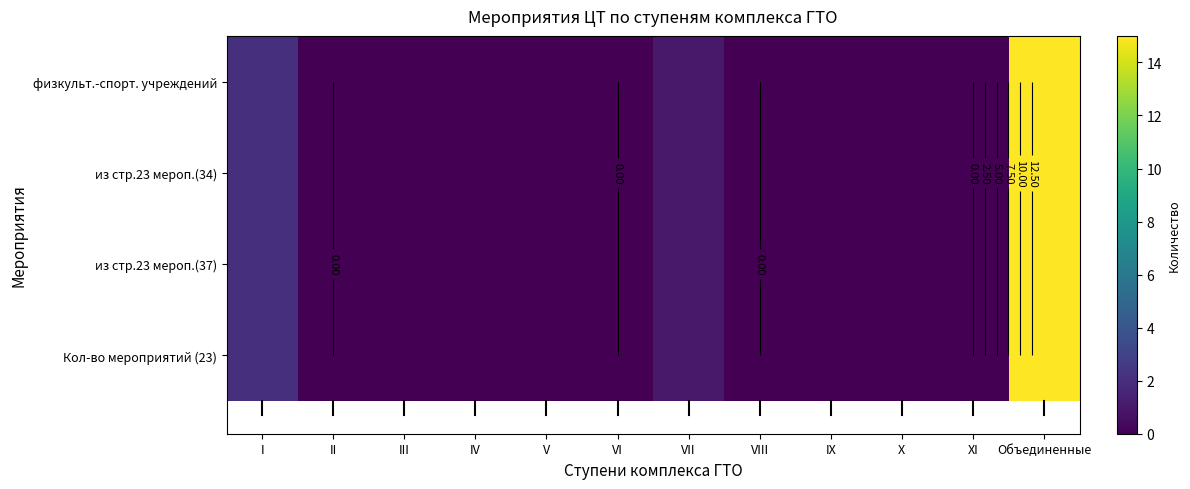

How many values in the физкульт.-спорт. учреждений series exceed 0?

3